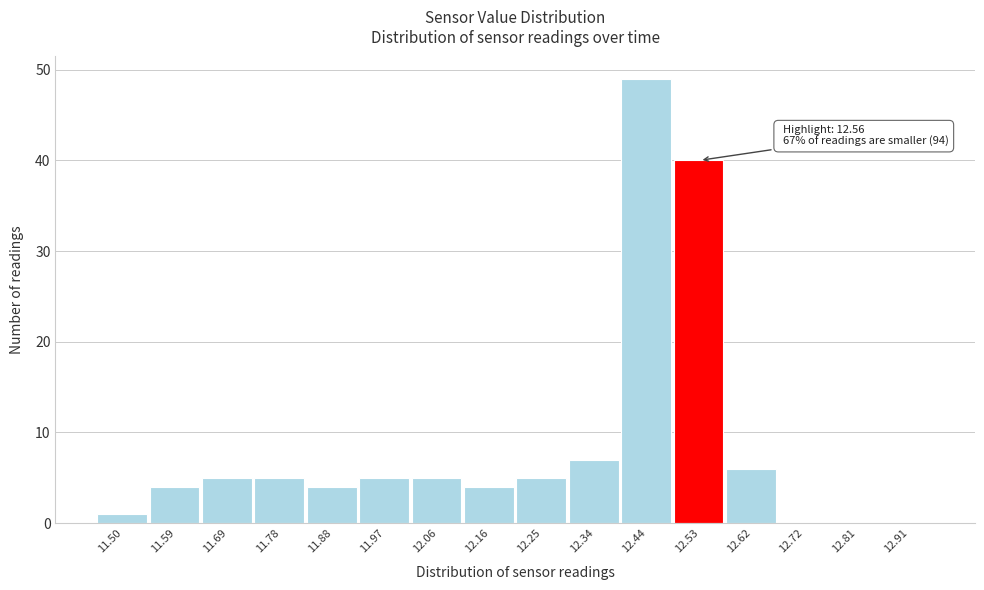

Reading left to right, extract all data points from this chart.

11.50=1	11.59=4	11.69=5	11.78=5	11.88=4	11.97=5	12.06=5	12.16=4	12.25=5	12.34=7	12.44=49	12.53=40	12.62=6	12.72=0	12.81=0	12.91=0